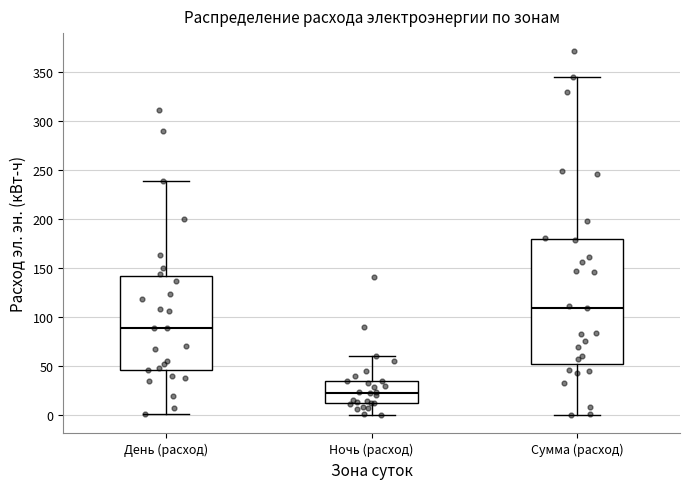

Reading left to right, transcribe this box plot: for each box, give where its median line is, the range the box spans, and where its two whiskers end, as read against the y-axis. The values are not printed on the chart, so give them approximately, as read against the axis.

День (расход): median 90, box 45 to 140, whiskers 0 to 240
Ночь (расход): median 25, box 10 to 35, whiskers 0 to 60
Сумма (расход): median 110, box 50 to 180, whiskers 0 to 345